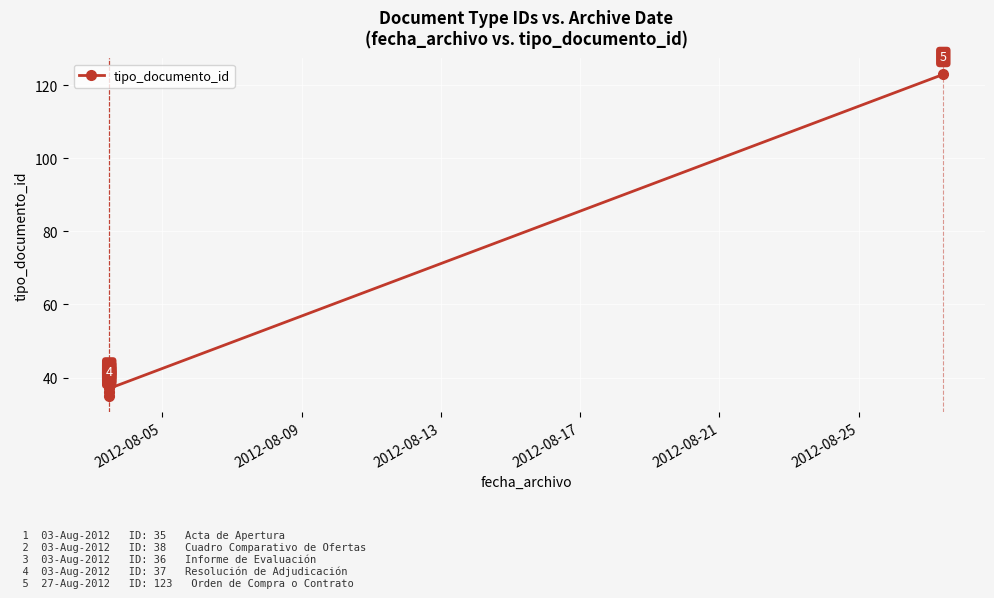

Reading left to right, what are all the values shown in this chart?

35	38	36	37	123